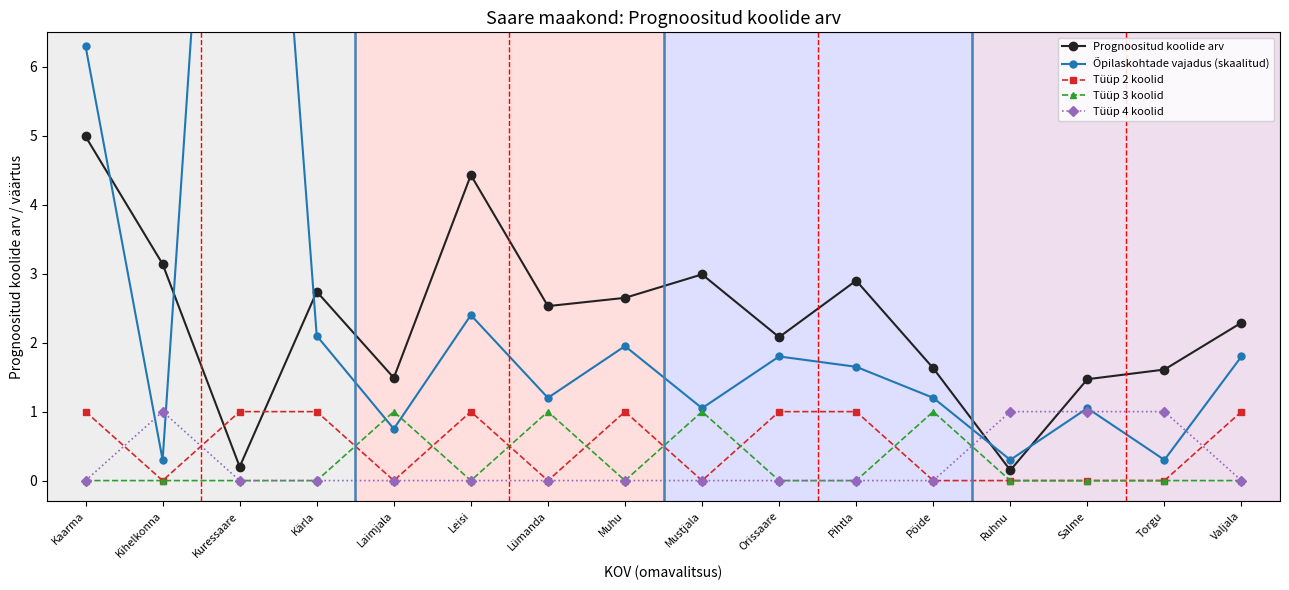

What is the lowest value of the Õpilaskohtade vajadus (skaalitud) series?

0.3